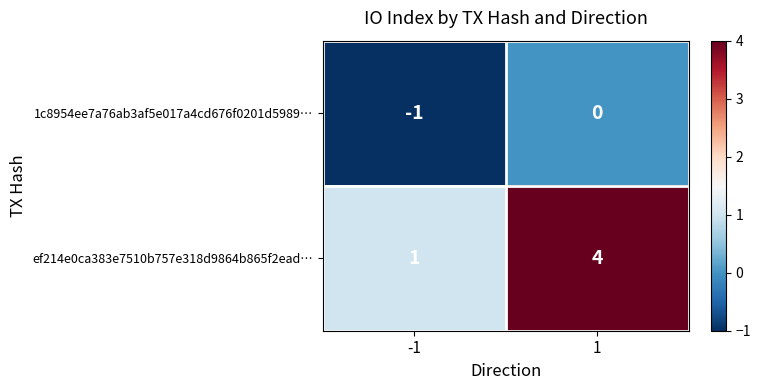

True or false: ef214e0ca383e7510b757e318d9864b865f2ead… has a value of 1 at -1.

True